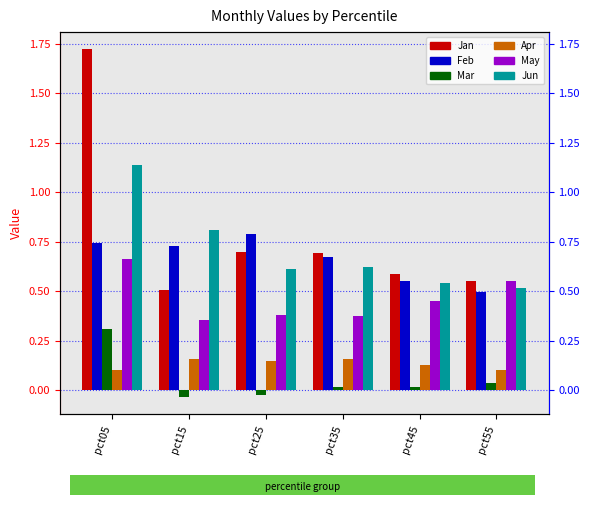

What is the highest value of the Apr series?

0.2